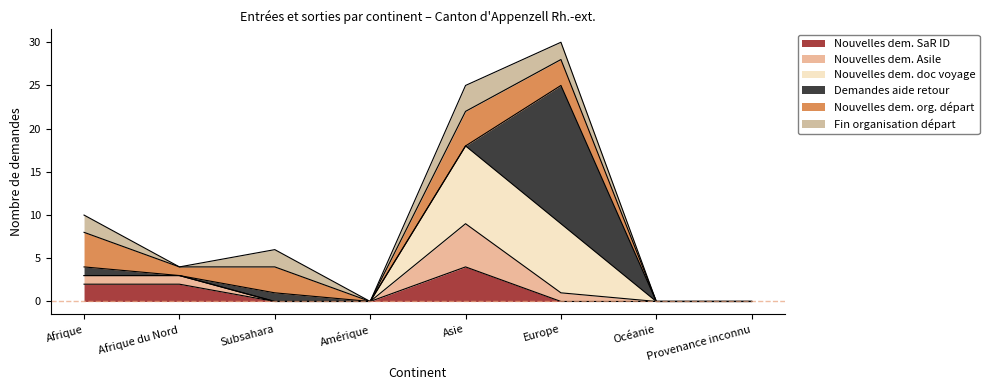

At which category is the sum across all series the highest?

Europe